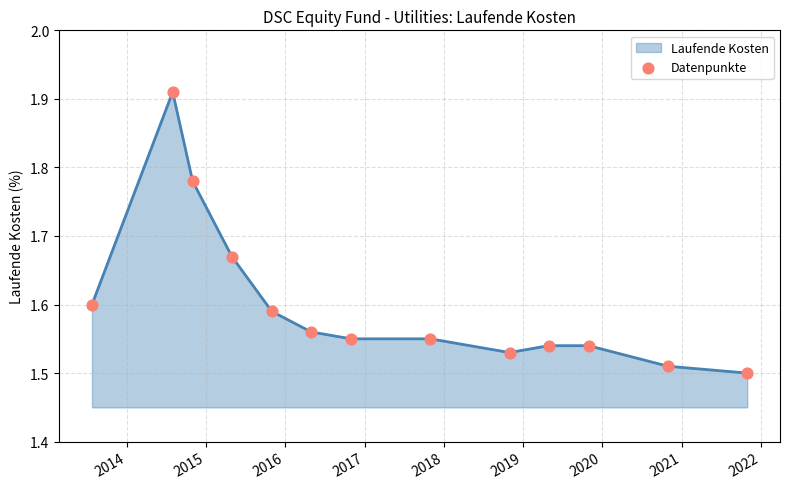

What is the difference between the maximum and minimum values?

0.4